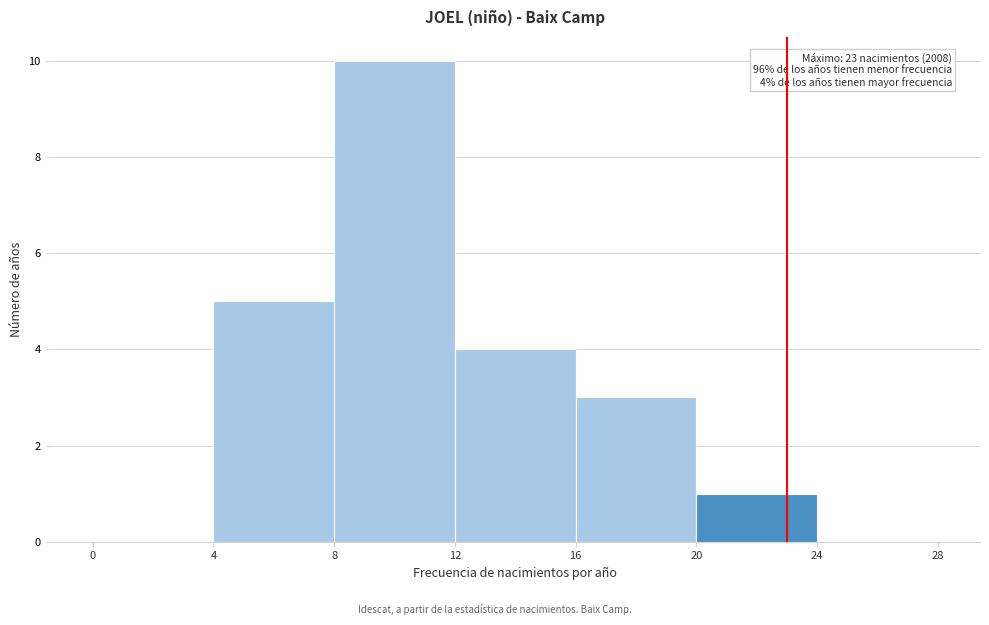

Which range on the x-axis has the tallest bar?

8 to 12